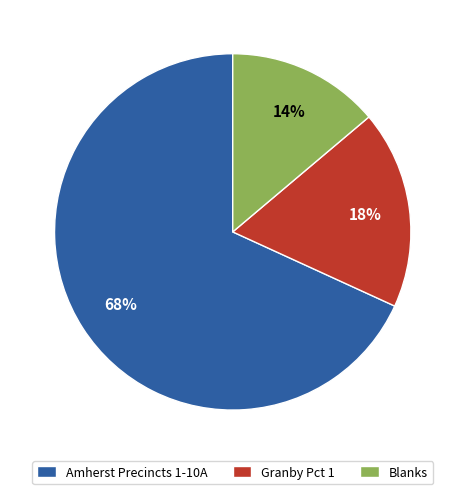

Does any single category account for the majority?

Yes